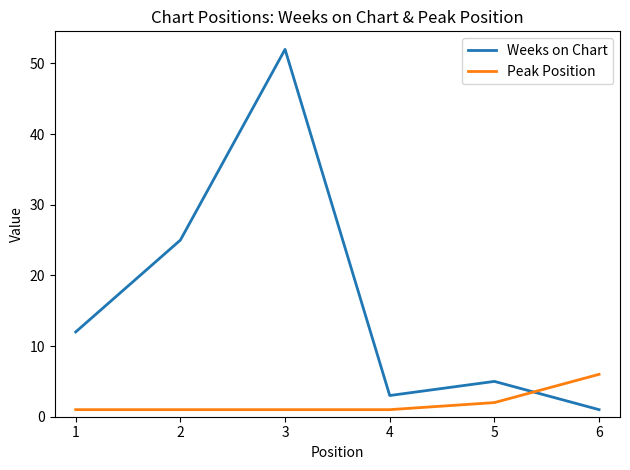

How many intersections are there between Weeks on Chart and Peak Position?

1